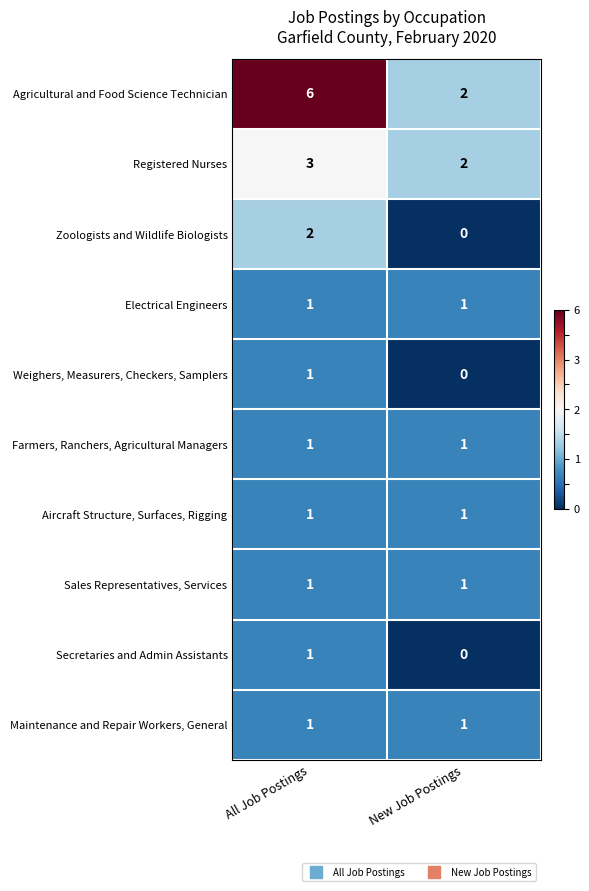

What is the difference between the Agricultural and Food Science Technician values at New Job Postings and All Job Postings?

4